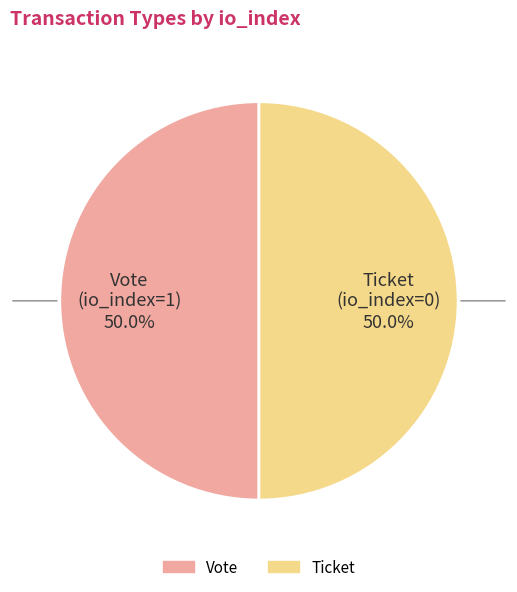

How many segments does this pie chart have?

2